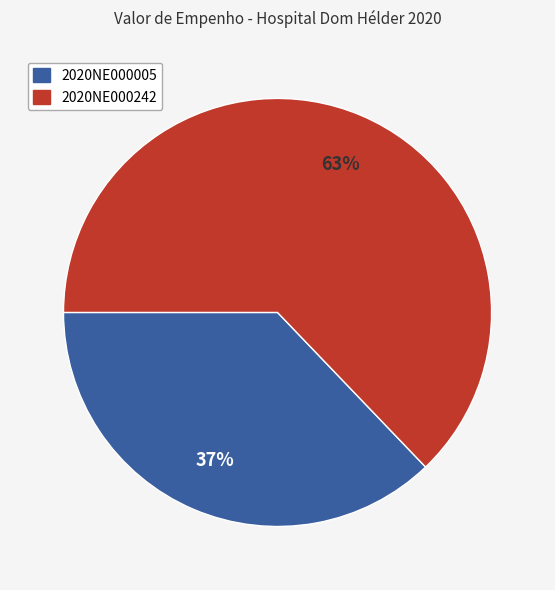

The 2020NE000005 slice represents 47% of the pie. True or false?

False